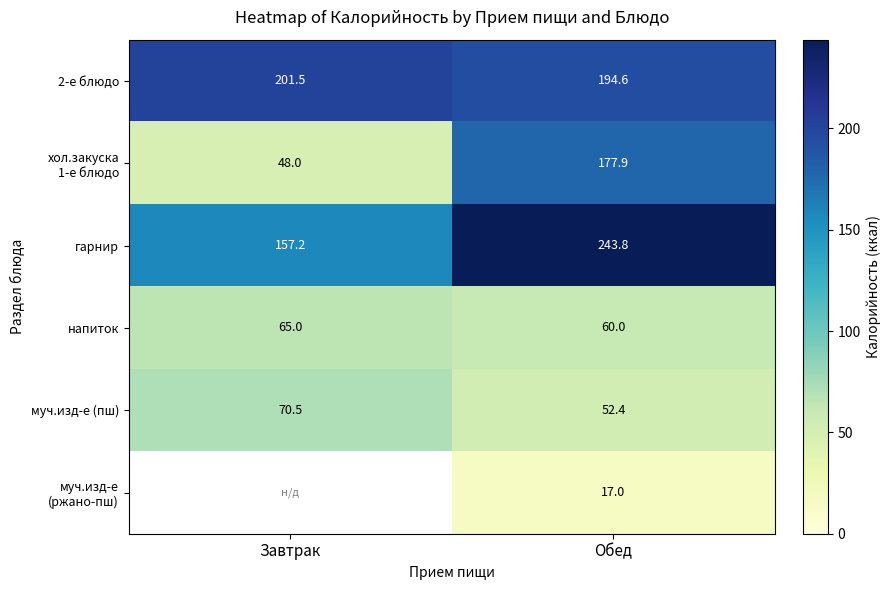

At which label is гарнир closest to 200?

Завтрак